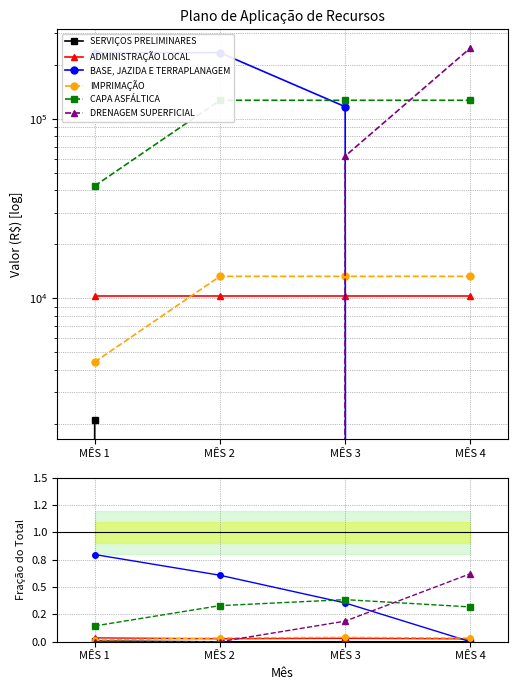

What is the average value of the BASE, JAZIDA E TERRAPLANAGEM series?

0.4